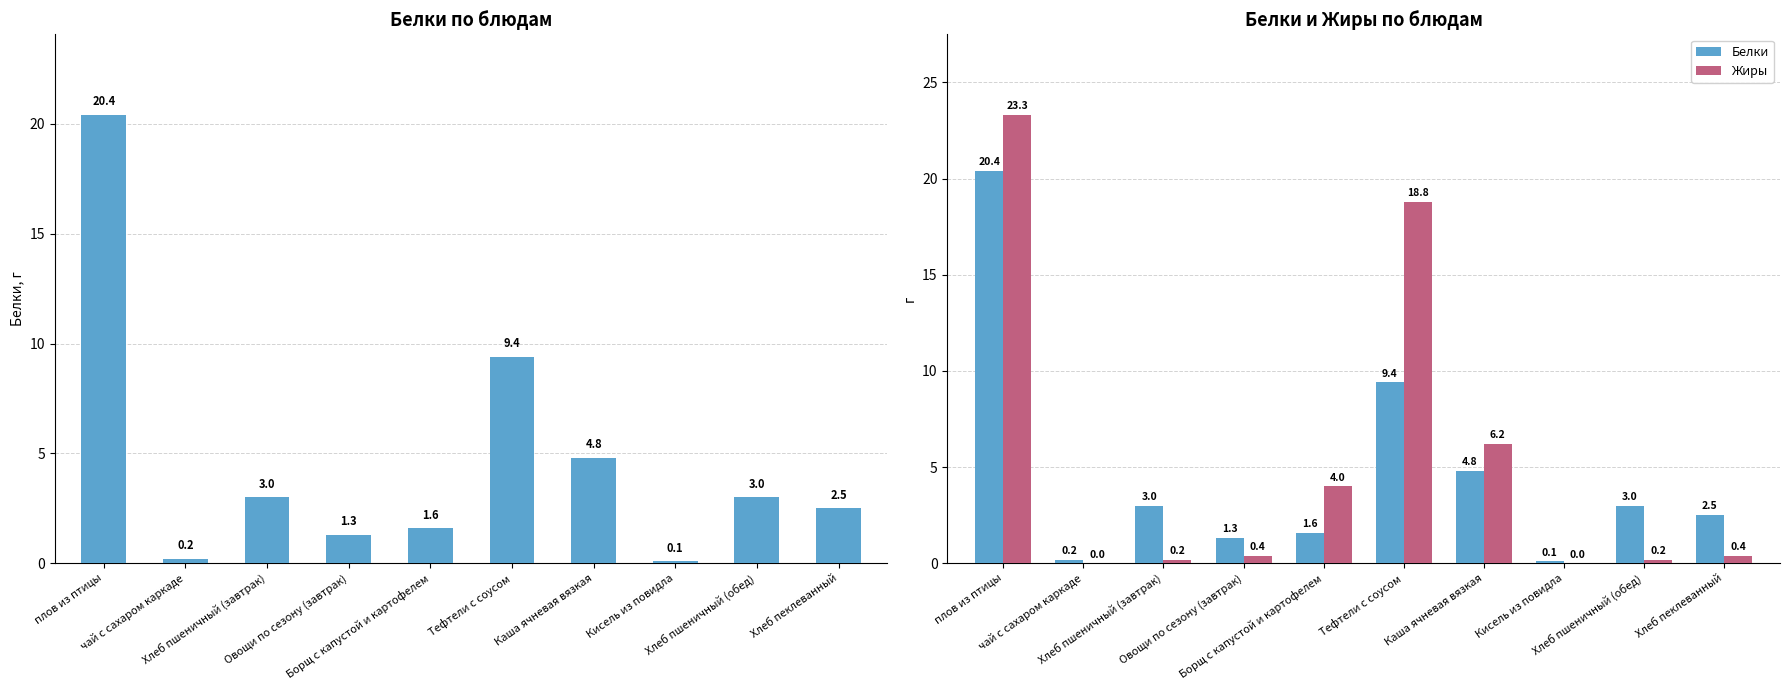

What is the difference between the highest and lowest values at Хлеб пшеничный (обед)?

2.8